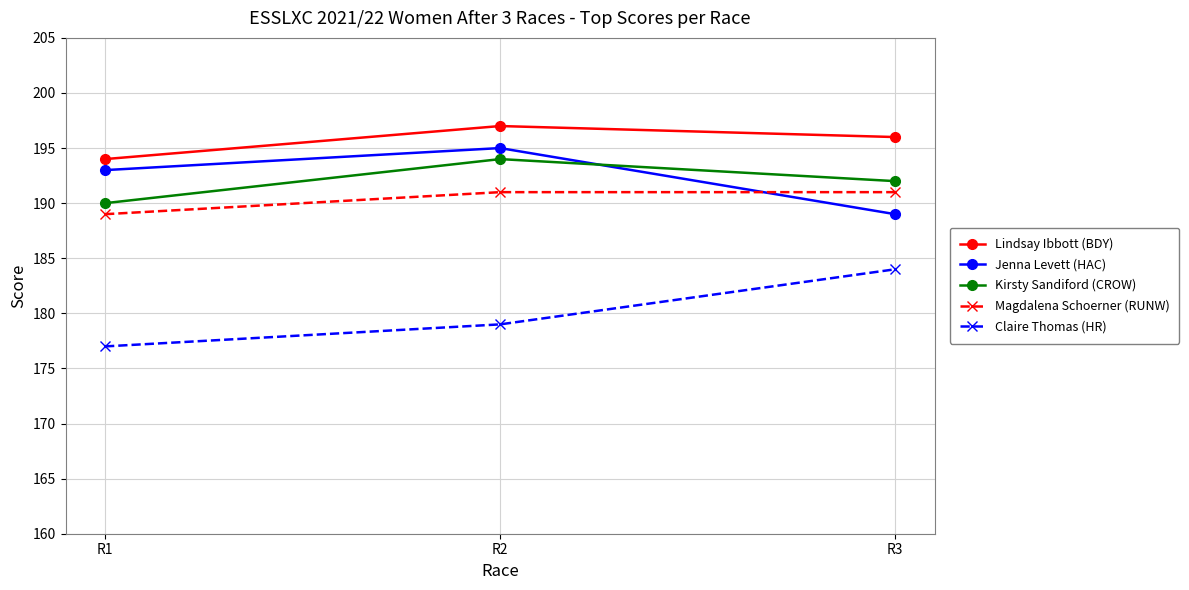

What is the difference between the maximum and minimum values in the Lindsay Ibbott (BDY) series?

3